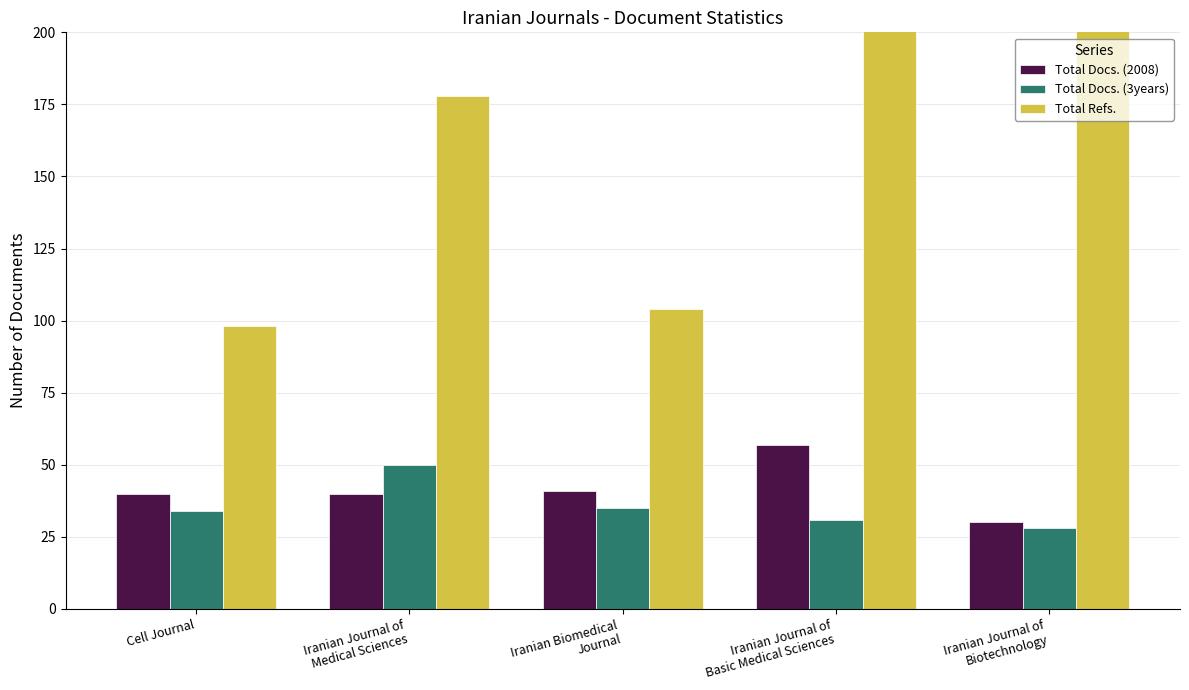

What is the smallest value displayed?

28